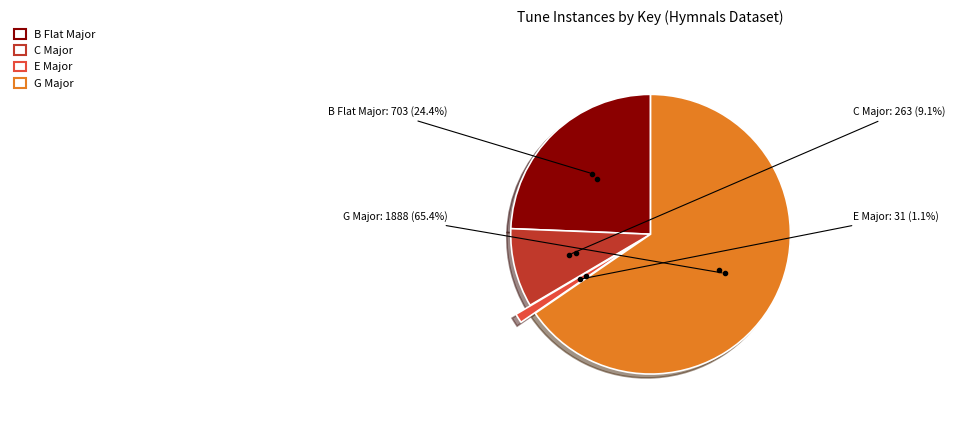

Which has a higher value, C Major or E Major?

C Major